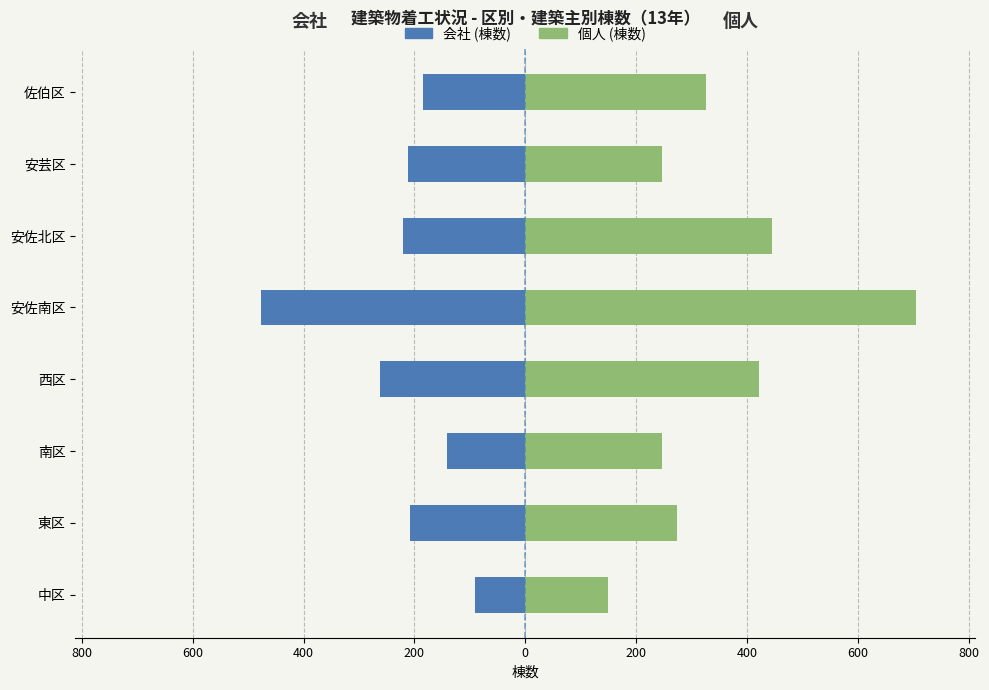

How many values in the 個人 (棟数) series exceed 327?

3